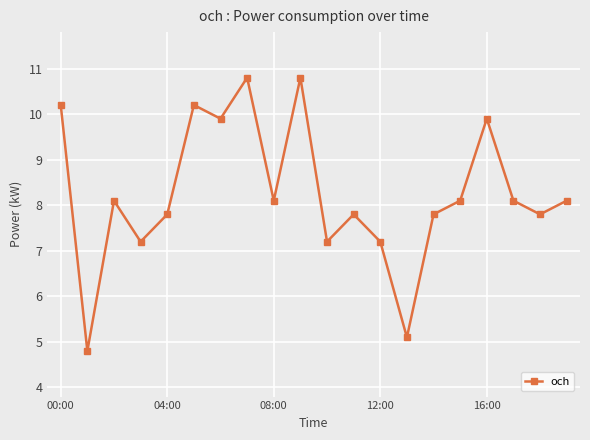

Reading right to left, extract all data points from this chart.

8.1	7.8	8.1	9.9	8.1	7.8	5.1	7.2	7.8	7.2	10.8	8.1	10.8	9.9	10.2	7.8	7.2	8.1	4.8	10.2